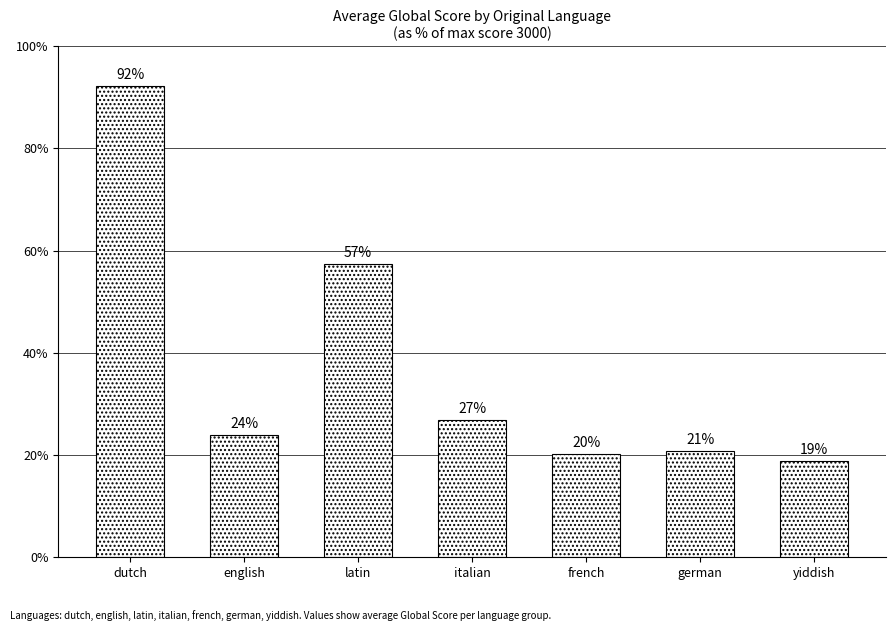

Are the bars horizontal?

No